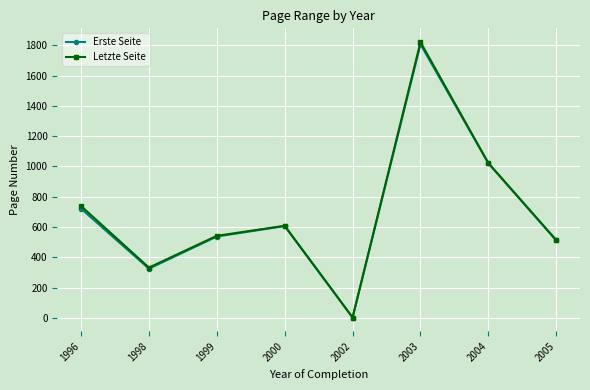

Which series has the widest spread of values?

Letzte Seite